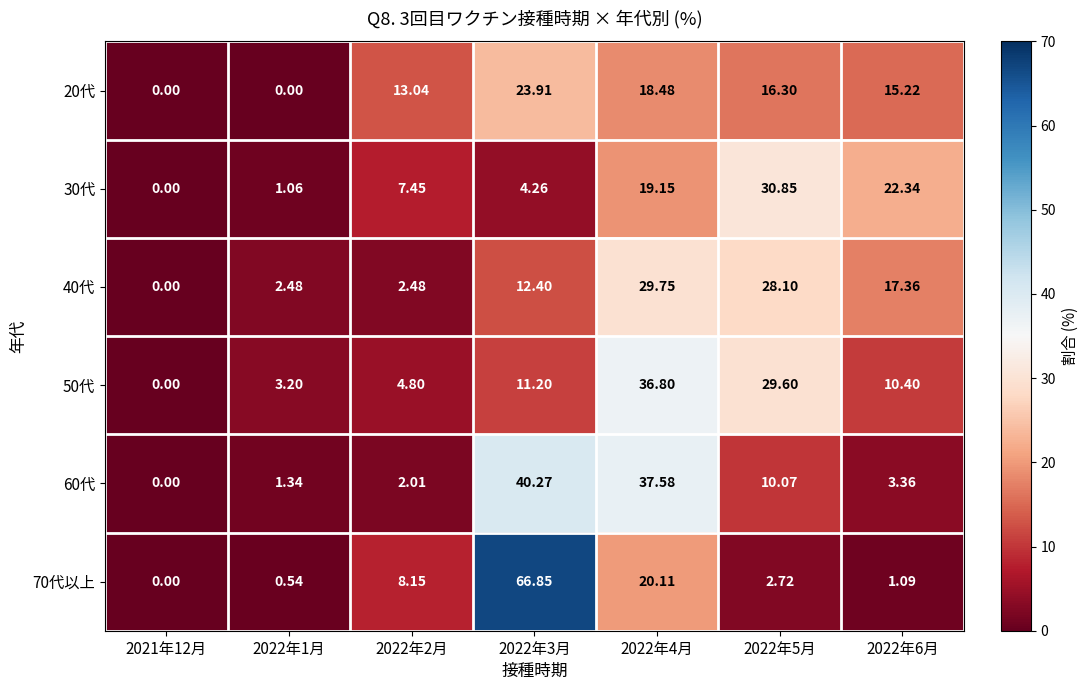

Is the value of 40代 at 2022年2月 greater than the value of 20代 at 2022年4月?

No